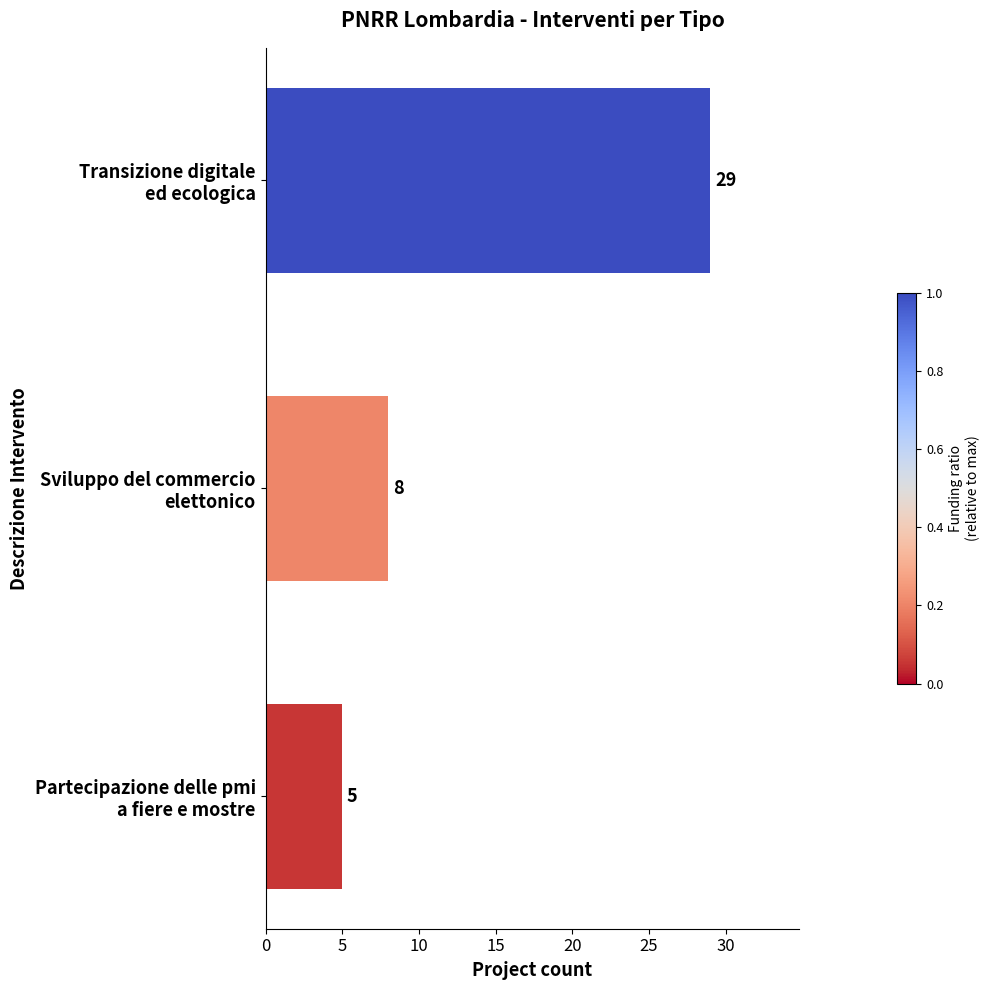

Reading bottom to top, what are all the values shown in this chart?

5	8	29